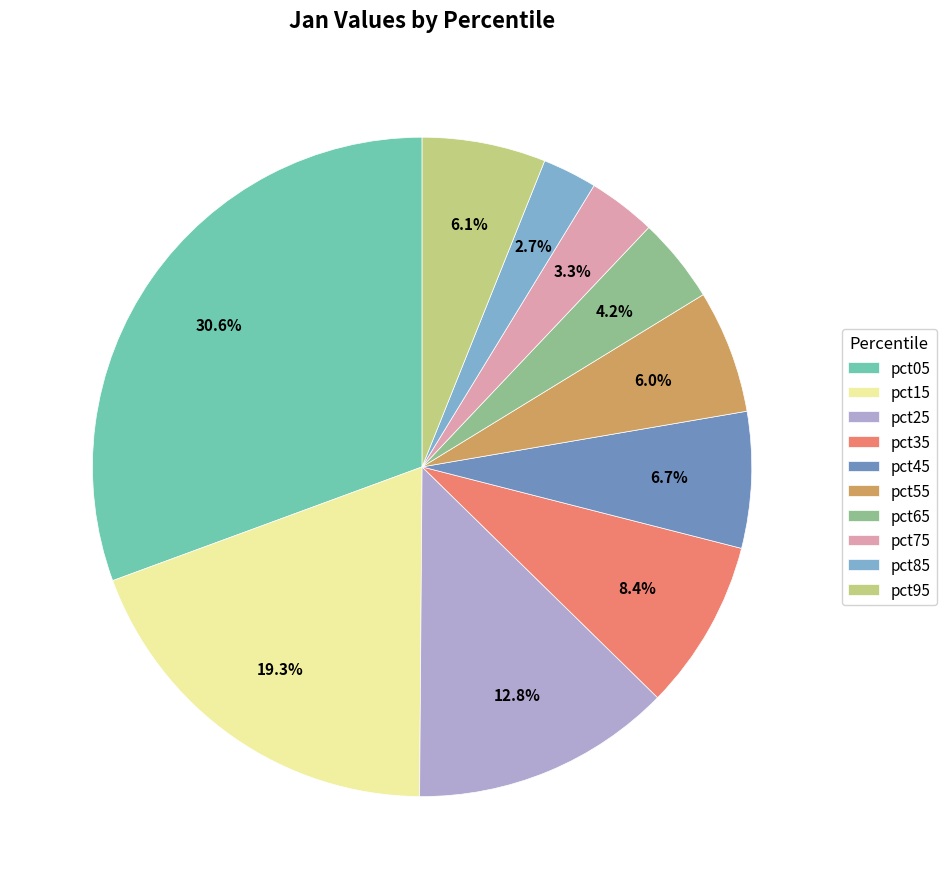

What portion of the pie excludes pct45?

93.3%